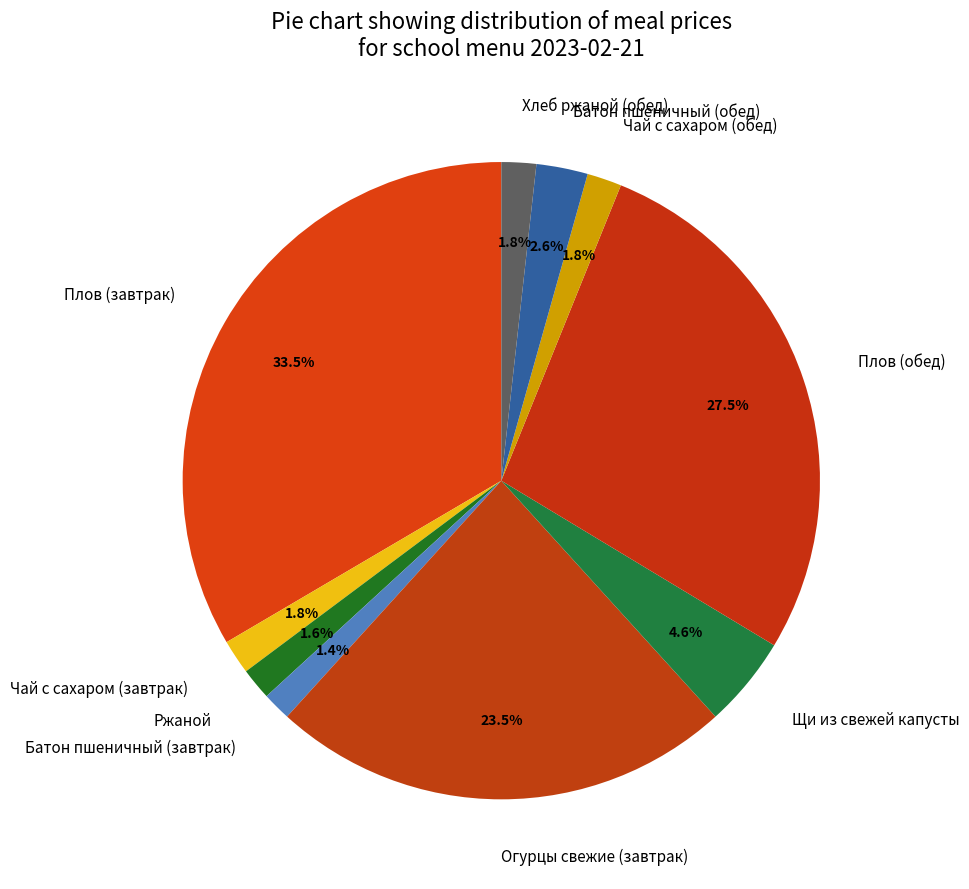

Is there any slice that represents more than half of the pie?

No